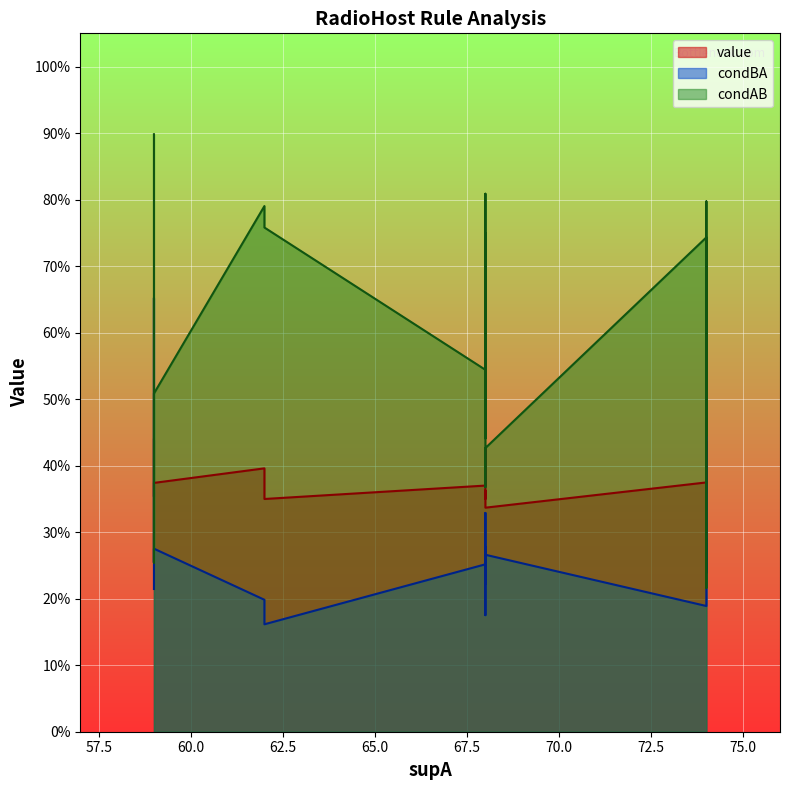

Is the value of value at 59 greater than the value of condBA at 74?

Yes